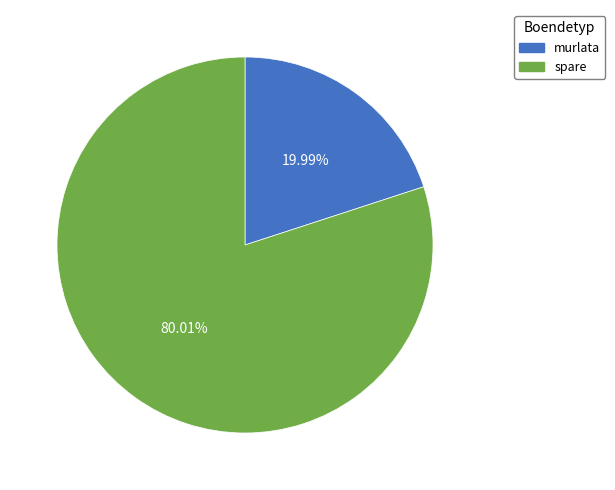

Rank the categories by value from lowest to highest.

murlata, spare